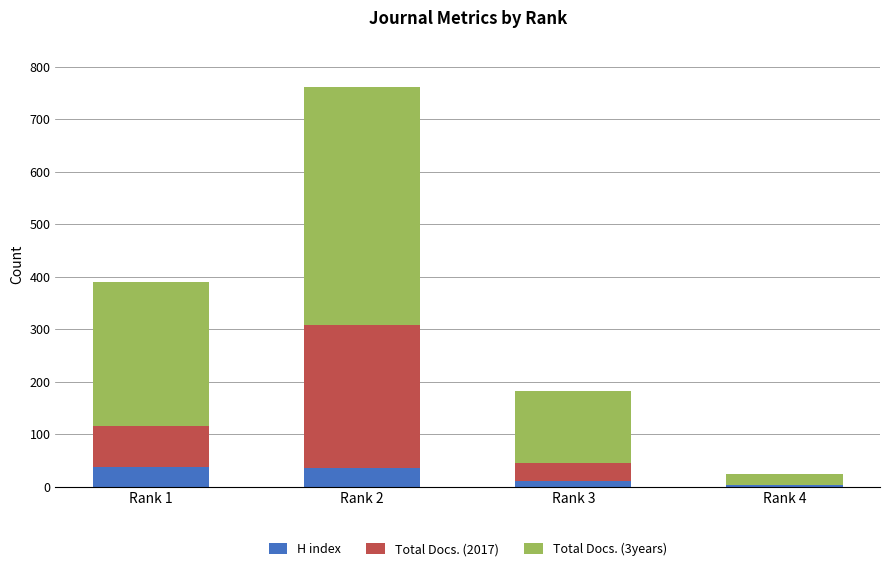

What is the sum of all H index values?

87